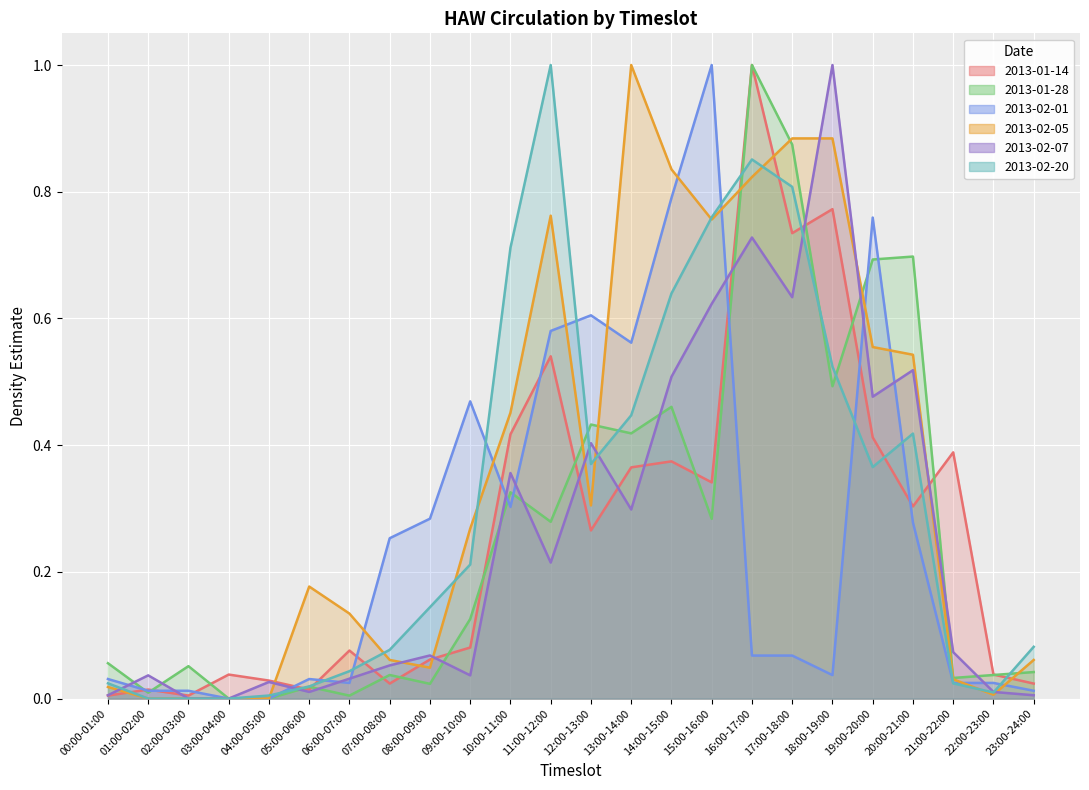

At which category does the chart reach its peak across all series?

16:00-17:00